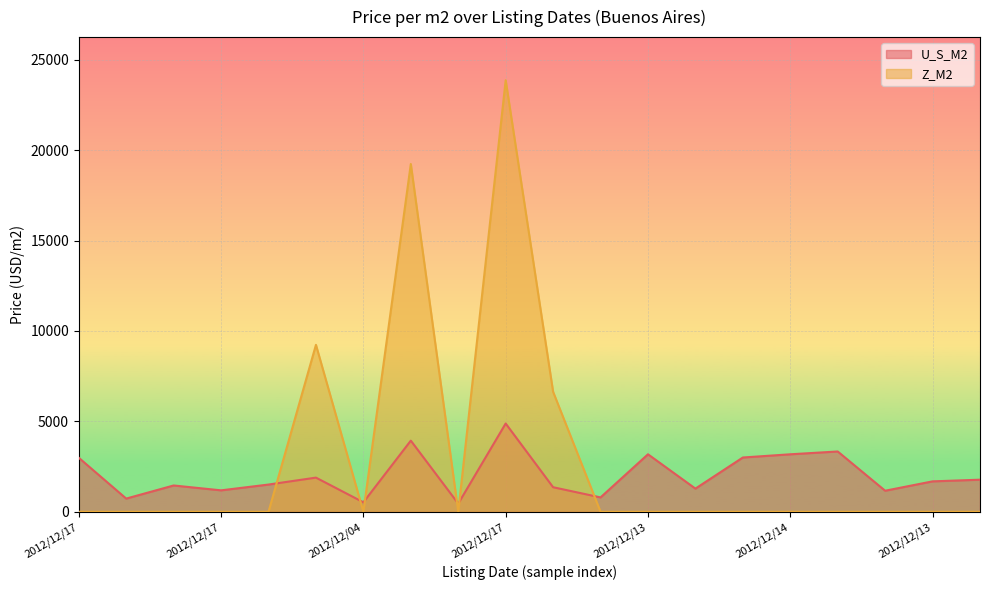

Which series has the largest total across all categories?

Z_M2